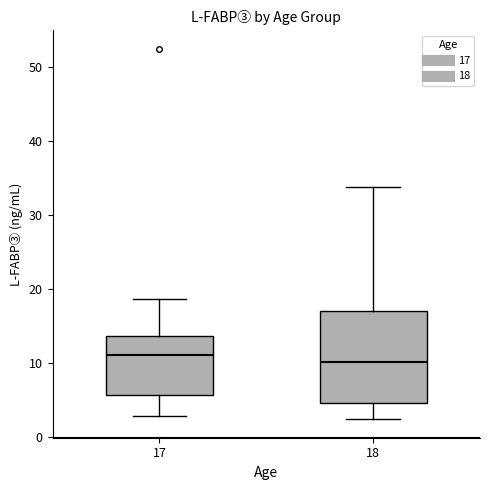

Where is the lower edge of the box at x = 17 on the y-axis? The values are not printed on the chart, so give them approximately, as read against the axis.

6